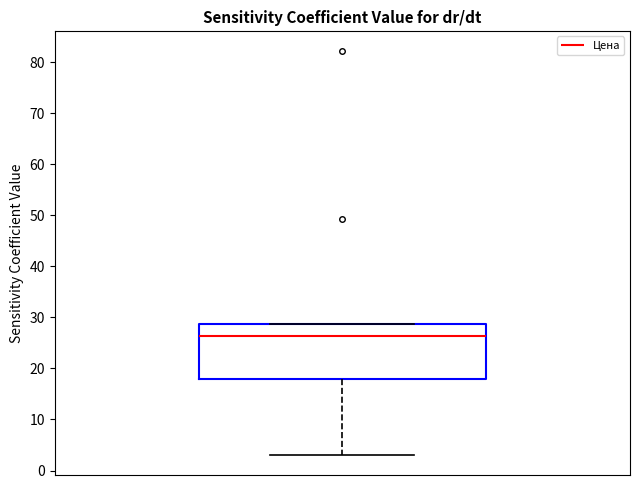

Where does the median line of the box sit on the y-axis? The values are not printed on the chart, so give them approximately, as read against the axis.

26